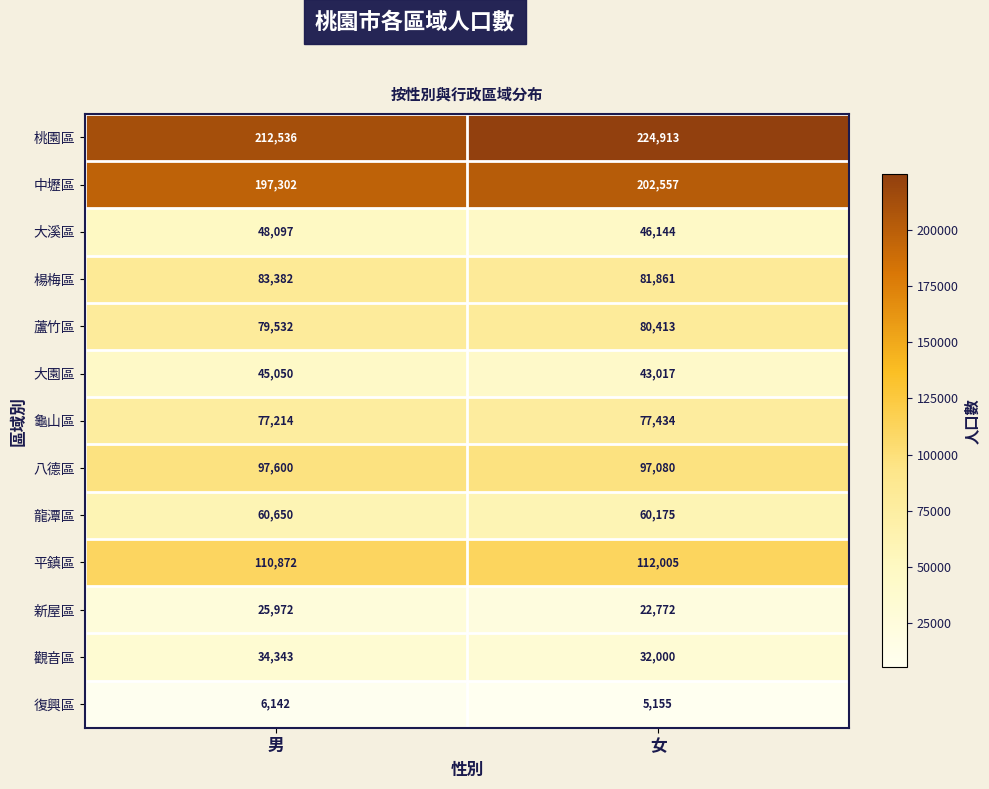

Which series has the largest range (max minus min)?

桃園區